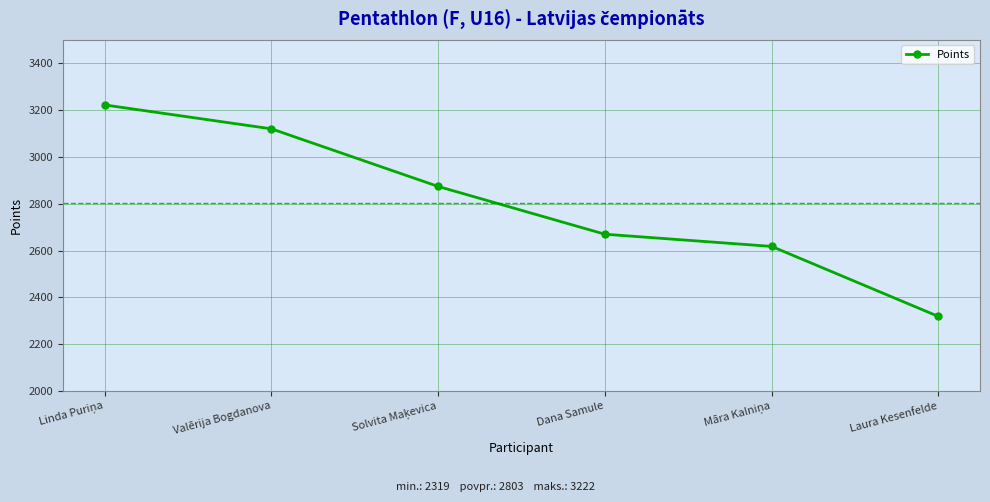

Reading left to right, what are all the values shown in this chart?

3222	3120	2874	2670	2618	2319